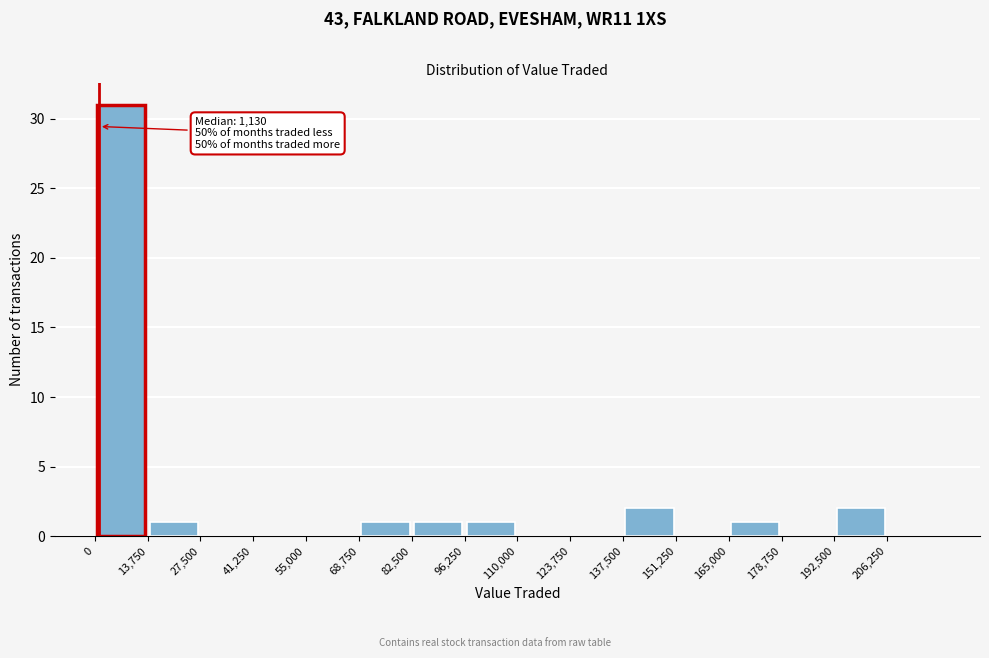

Which range on the x-axis has the tallest bar?

0 to 14000